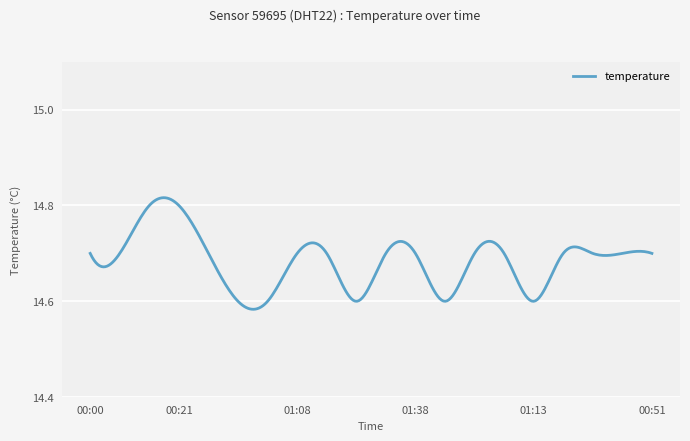

Where is the data nearest to the value 14?

00:46